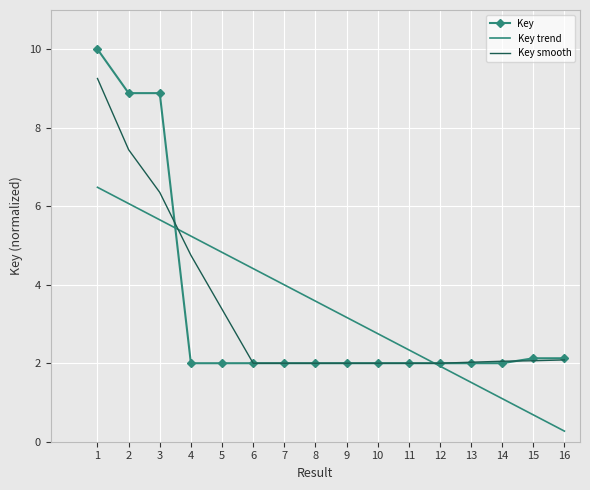

Which series has the widest spread of values?

Key